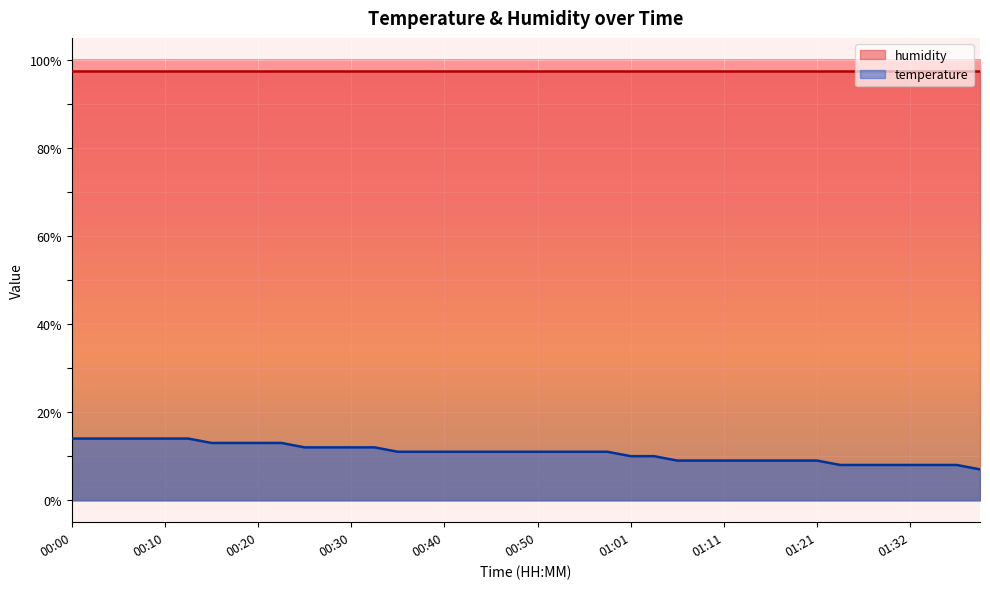

Rank the categories by value from lowest to highest.

01:40, 01:24, 01:27, 01:30, 01:32, 01:35, 01:38, 01:06, 01:08, 01:11, 01:13, 01:16, 01:19, 01:21, 01:01, 01:03, 00:35, 00:38, 00:40, 00:43, 00:45, 00:48, 00:50, 00:53, 00:55, 00:58, 00:25, 00:27, 00:30, 00:32, 00:15, 00:17, 00:20, 00:22, 00:00, 00:02, 00:05, 00:07, 00:10, 00:12